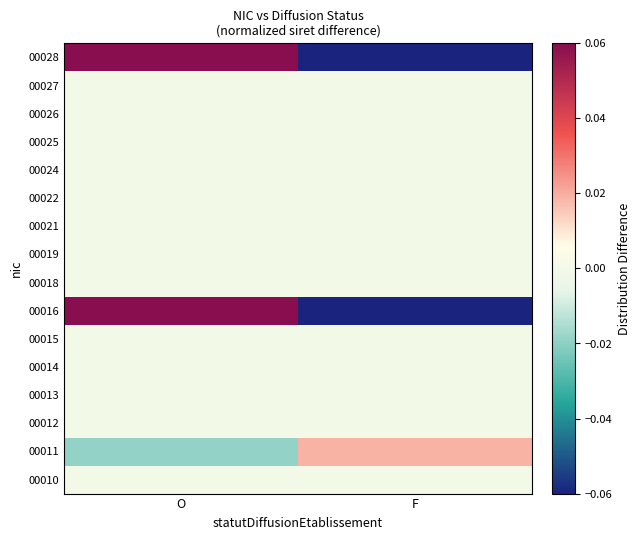

What is the minimum value shown in the chart?

-0.2